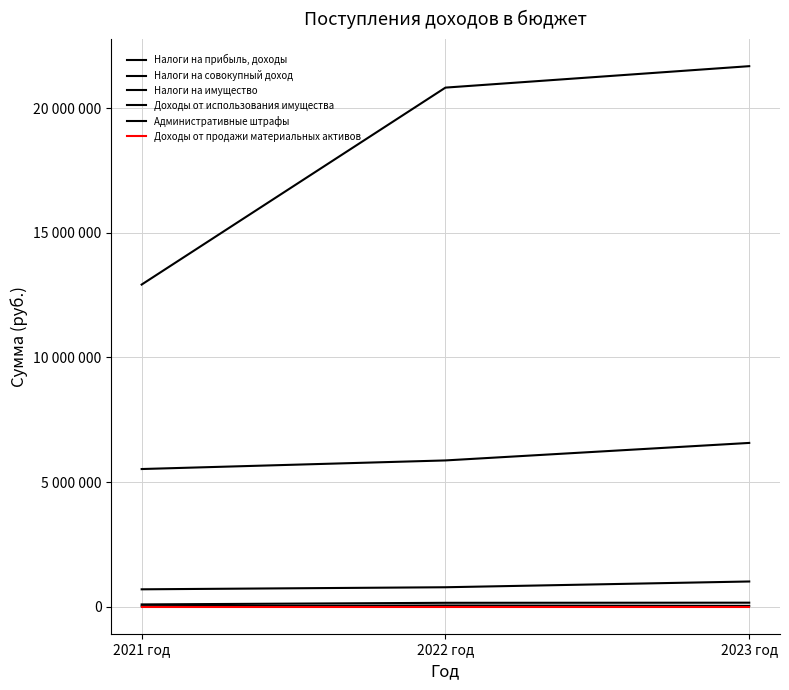

What is the label of the 1st point from the left?

2021 год